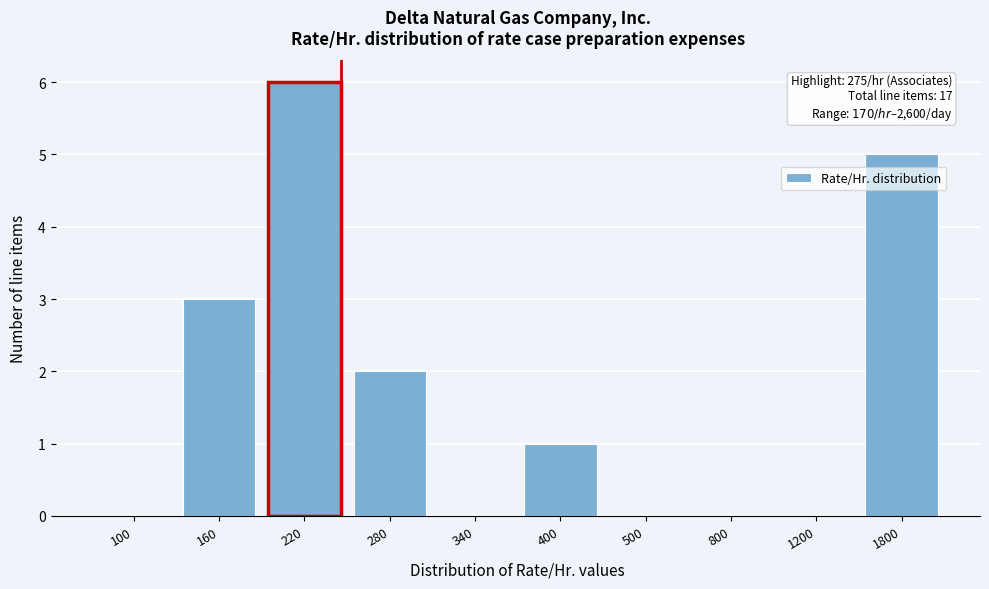

Reading left to right, list all the values displayed in this chart.

100=0	160=3	220=6	280=2	340=0	400=1	500=0	800=0	1200=0	1800=5